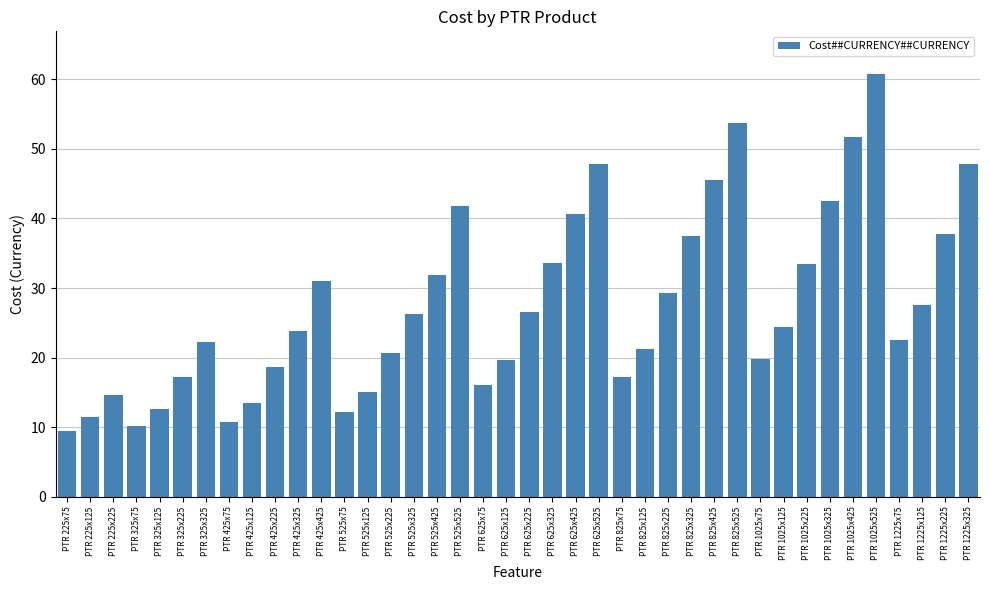

The chart shows a value of 60.3 at PTR 1025x225. True or false?

False